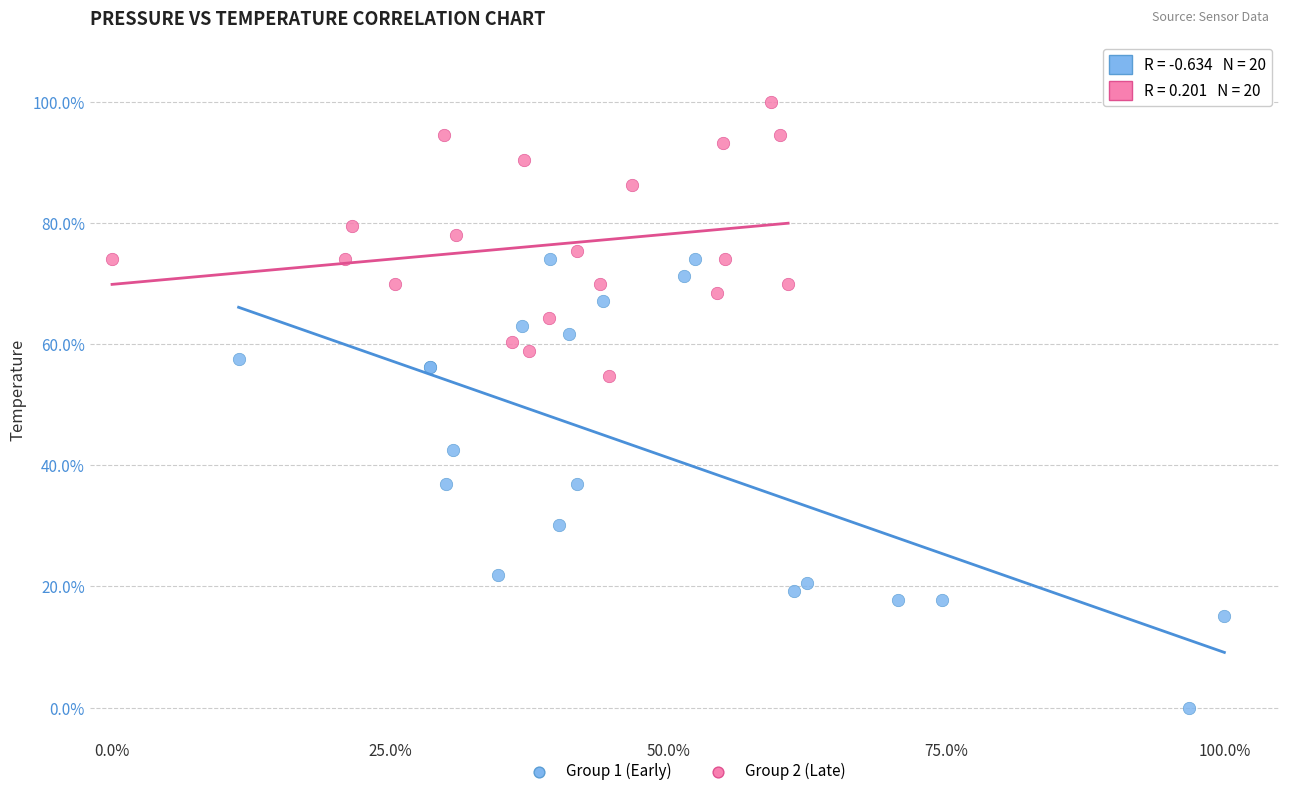

Which series reaches the minimum Y coordinate?

Group 1 (Early)